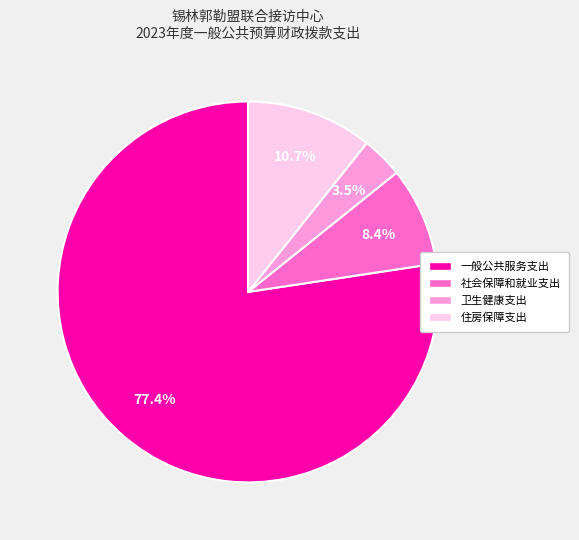

What percentage is the 住房保障支出 slice, to the nearest percent?

11%